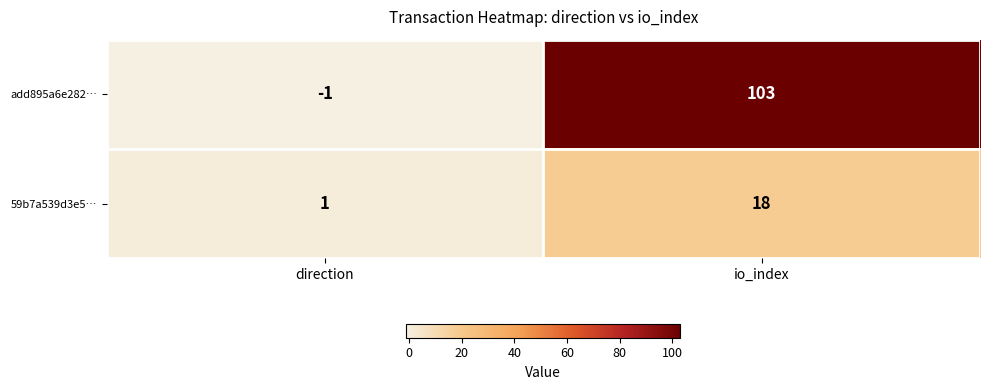

Where is add895a6e282… nearest to the value 51?

direction